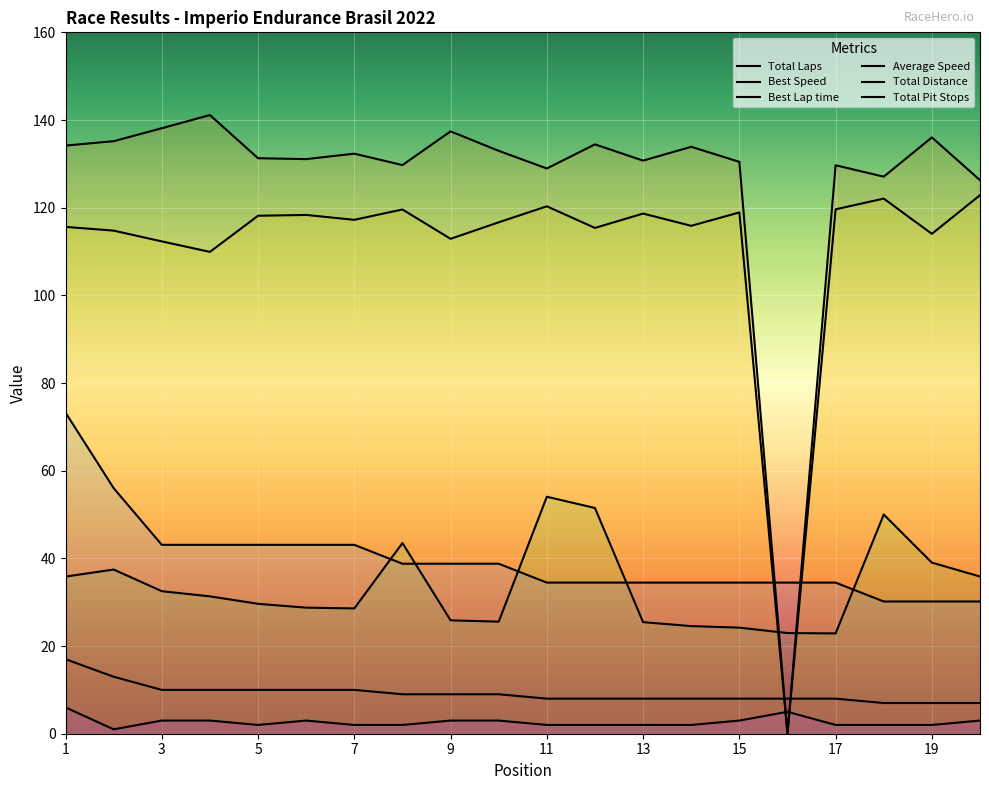

What is the spread (max minus min) of values at 1?

128.2